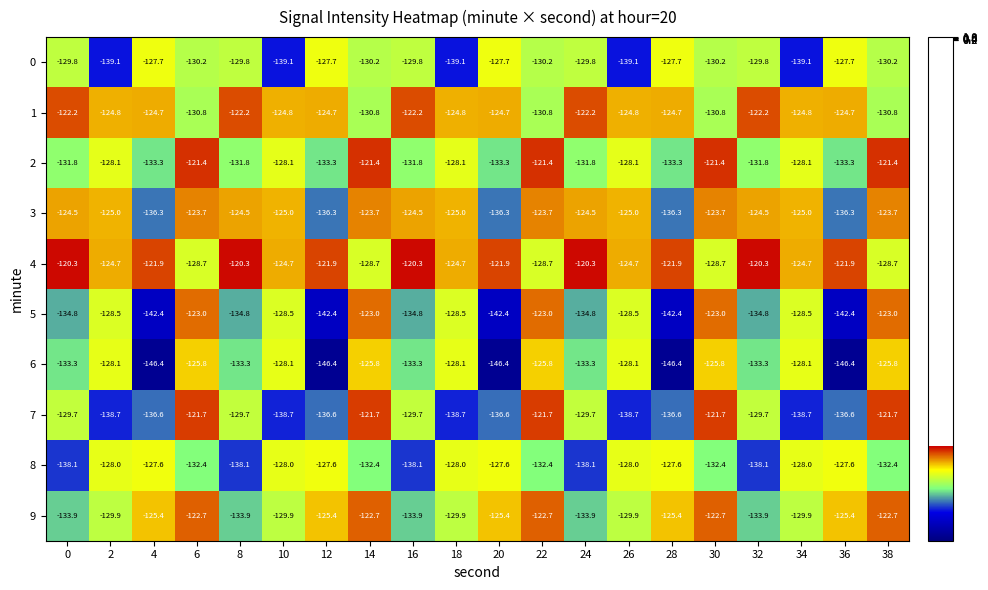

Which series has the largest total across all categories?

4